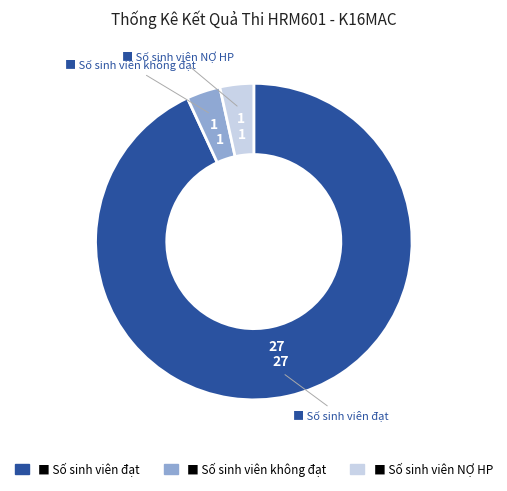

Is there any slice that represents more than half of the pie?

Yes